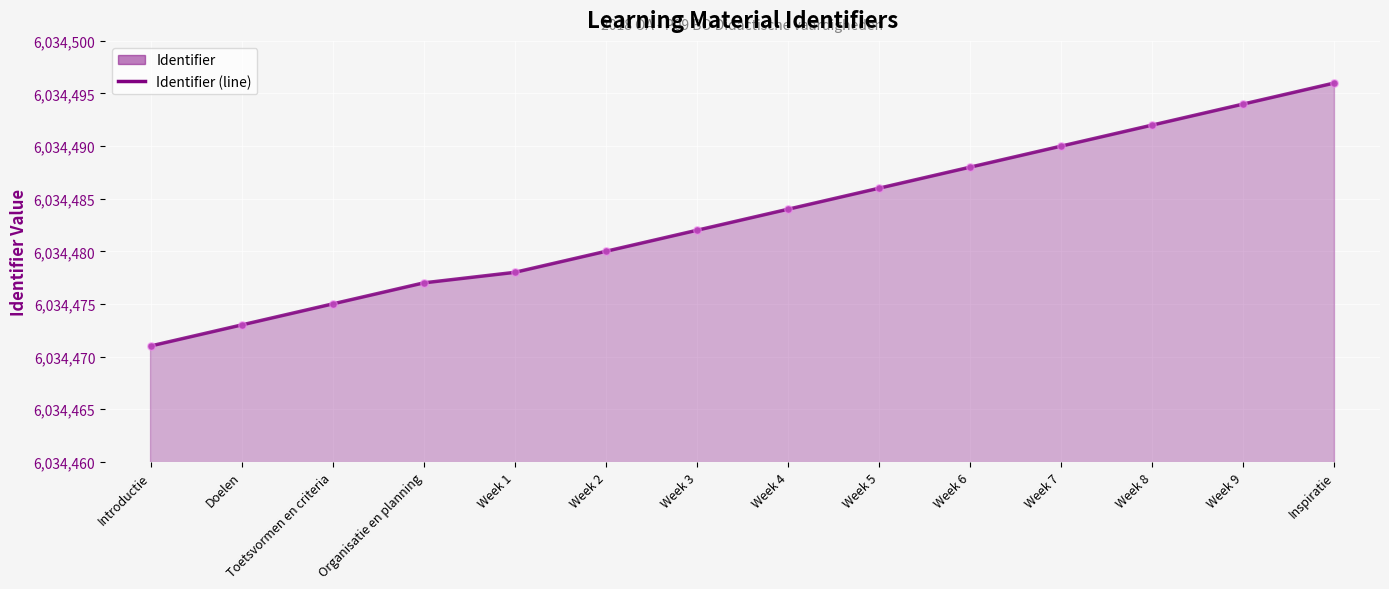

Which has a higher value, Week 8 or Introductie?

Week 8